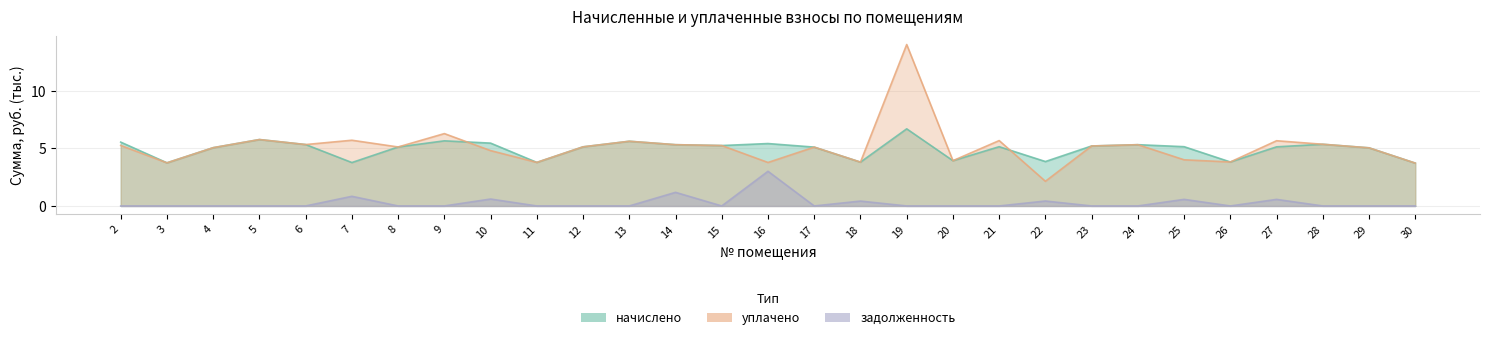

Which series has the largest total across all categories?

уплачено